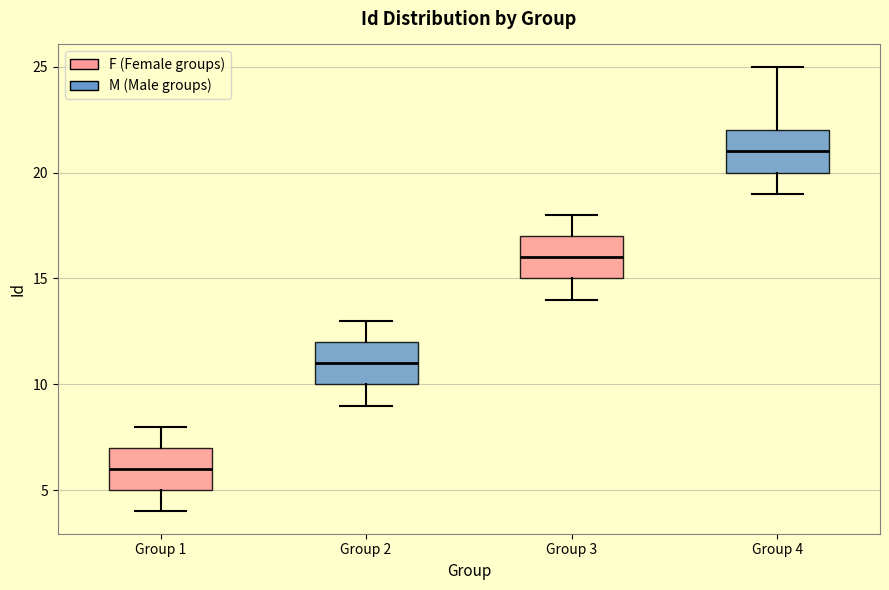

Where does the lower whisker of the box for Group 2 end on the y-axis? The values are not printed on the chart, so give them approximately, as read against the axis.

9